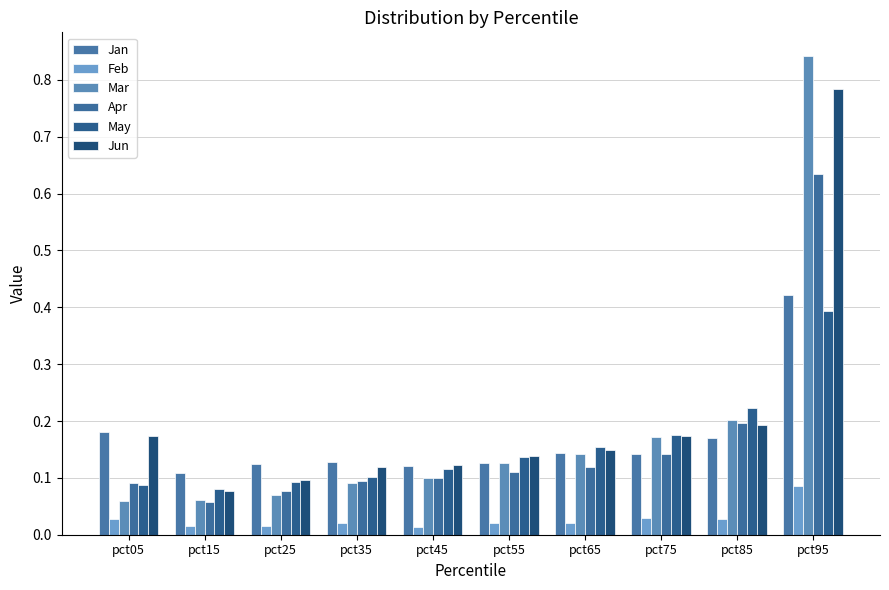

How many data points does each series have?

10